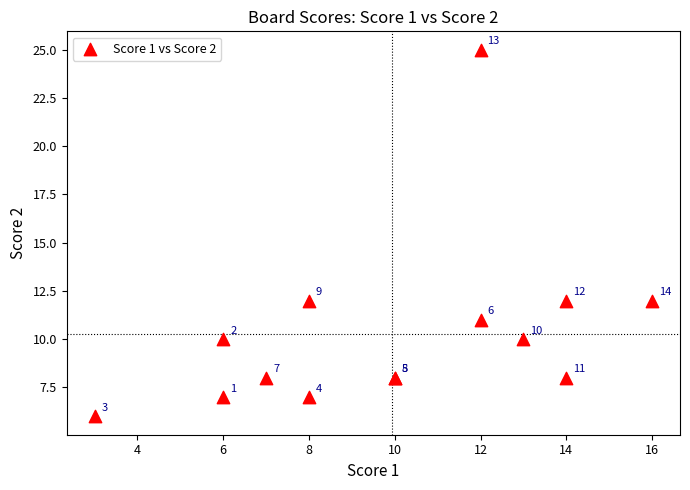

What Y value in the scatter plot is closest to 15?

12